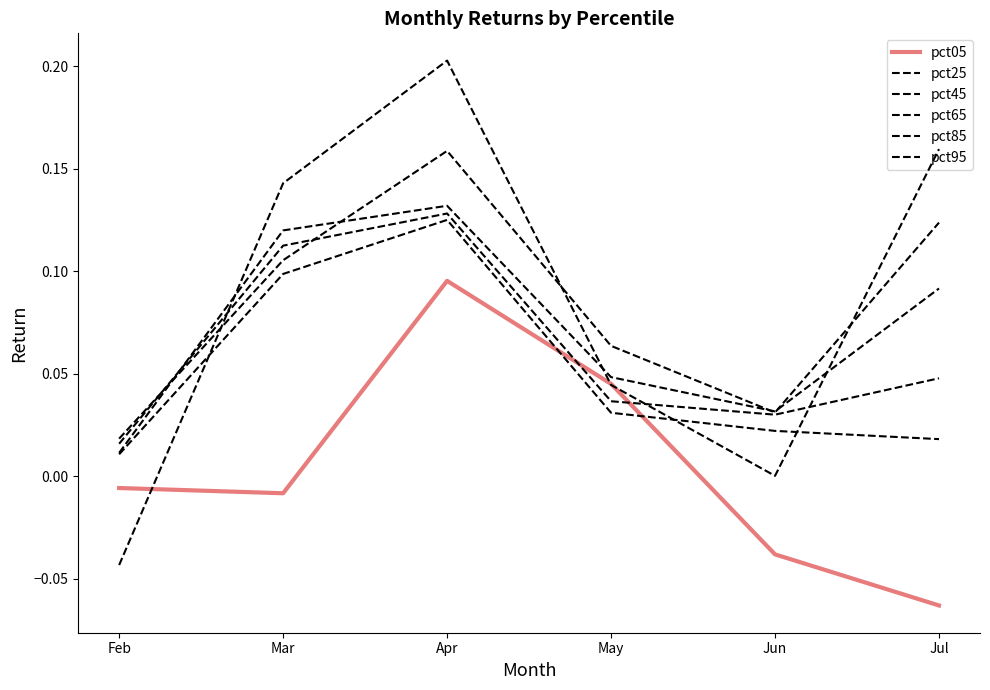

Does the chart have visible grid lines?

No